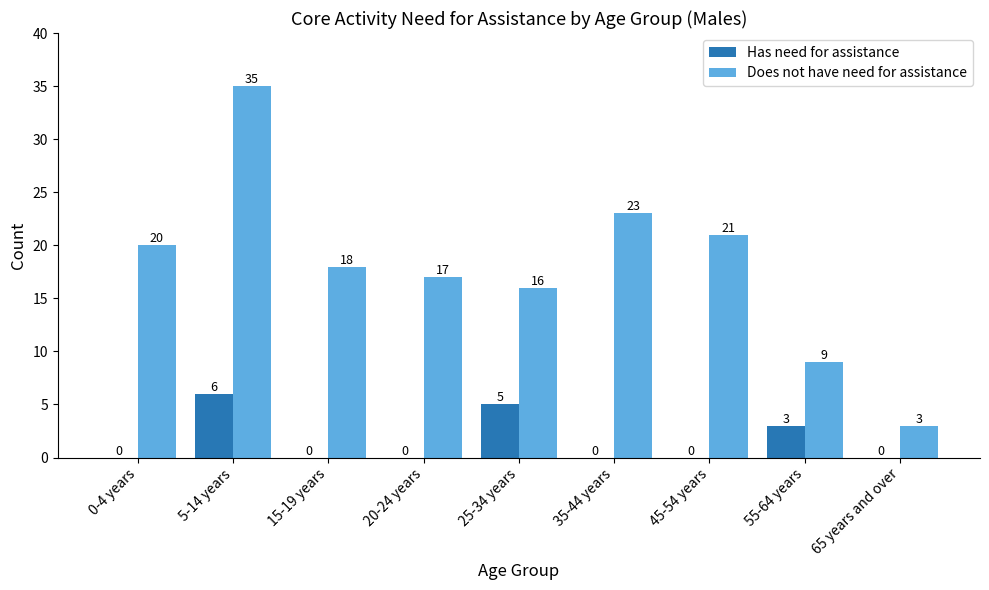

How many groups of bars are there?

9